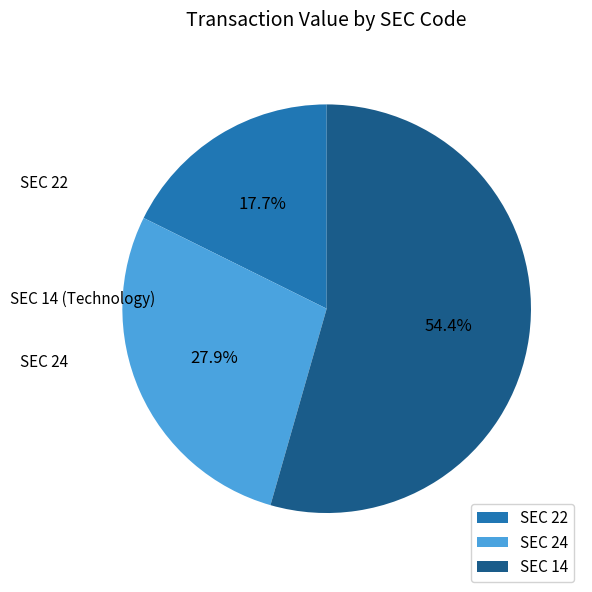

Which slice is the smallest?

SEC 22